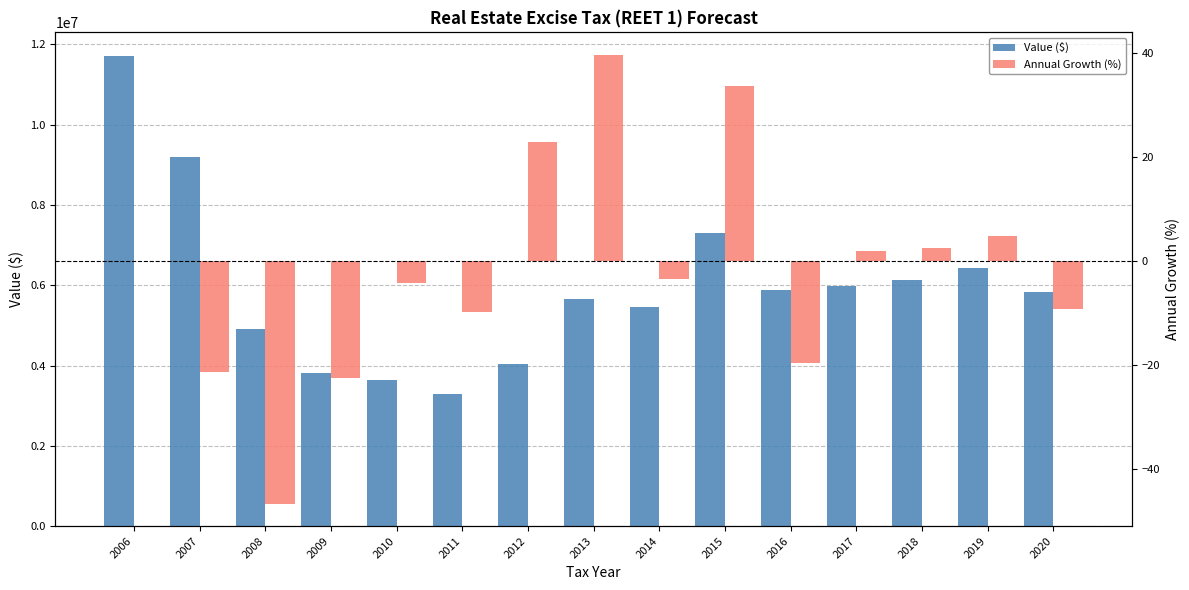

Which series has the largest total across all categories?

Value ($)